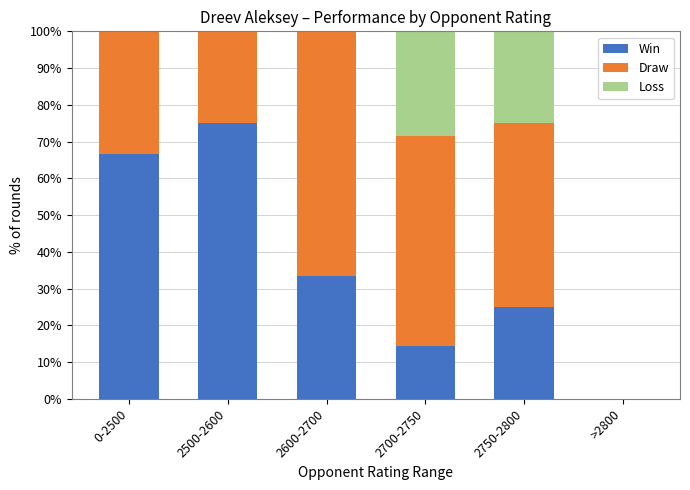

What is the total value across all series at 2600-2700?

100.0